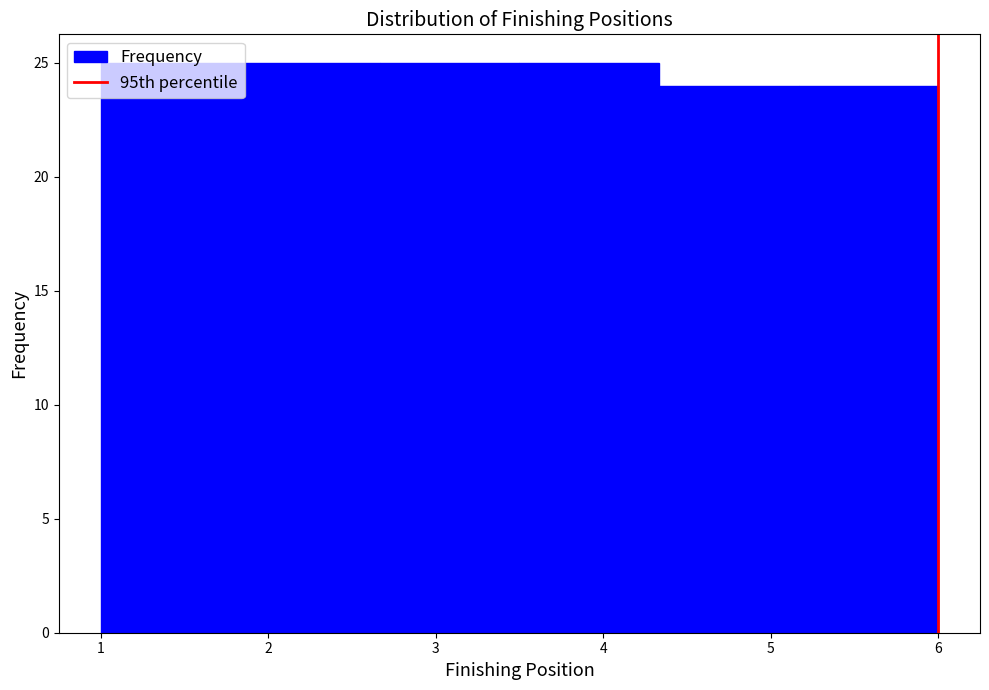

How tall is the bar that spans 5.2 to 6.0 on the x-axis? Neither the bar edges nor the heights are printed on the chart, so give them approximately, as read against the axes.

24